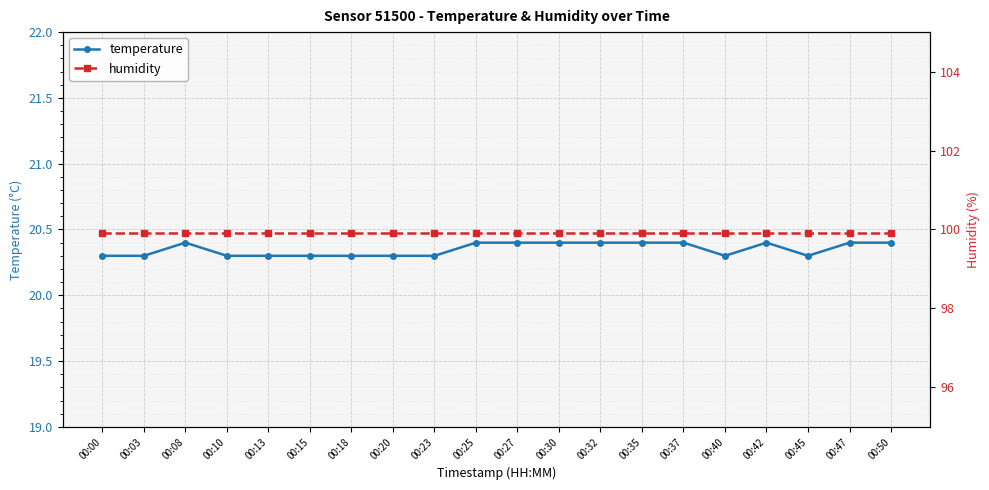

What is the average value of the humidity series?

99.9